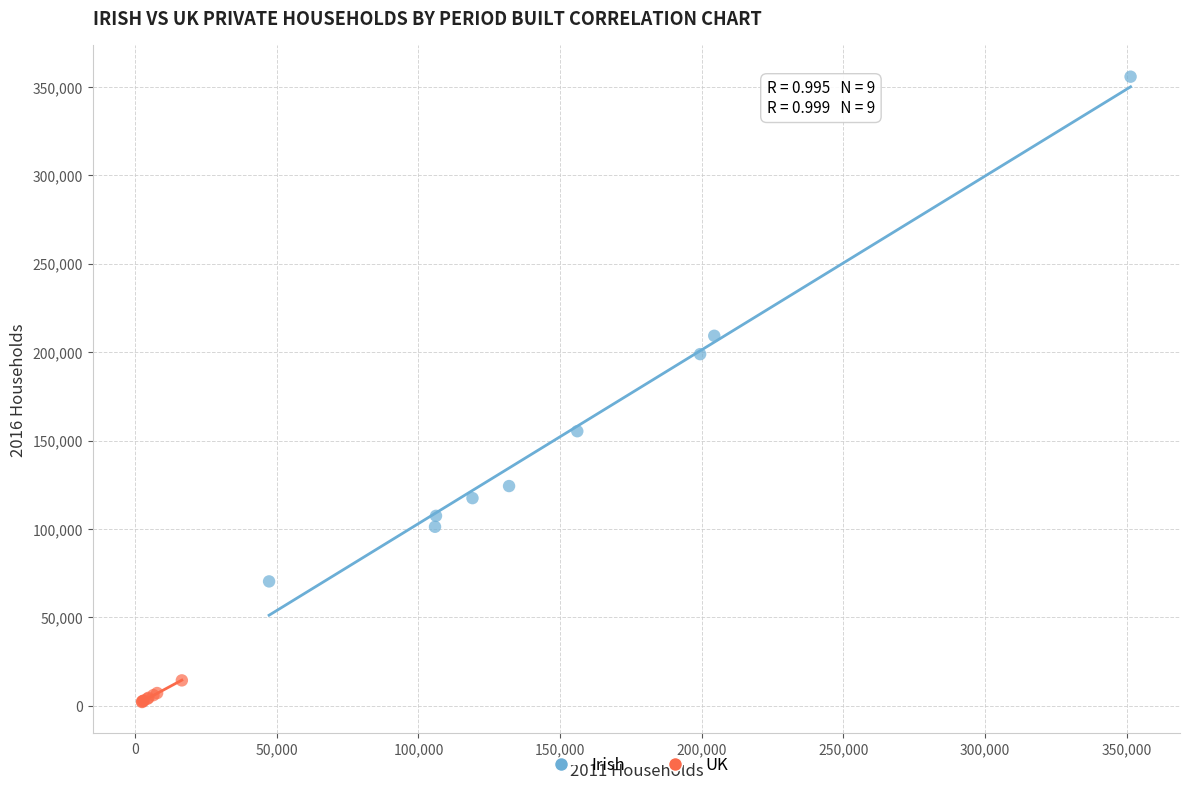

What are all the series names shown in the legend?

Irish, UK